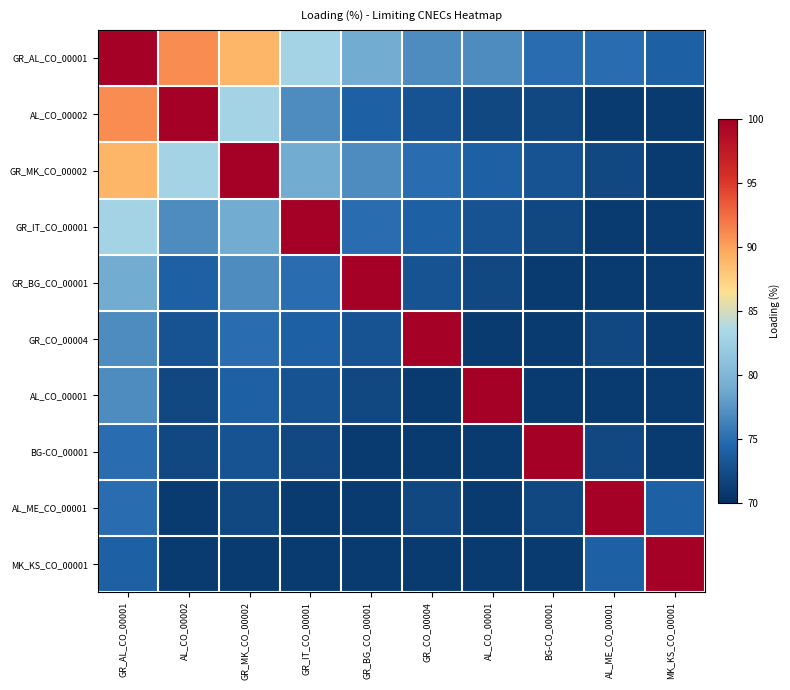

List the series in order of their peak value, lowest first.

GR_AL_CO_00001, AL_CO_00002, GR_MK_CO_00002, GR_IT_CO_00001, GR_BG_CO_00001, GR_CO_00004, AL_CO_00001, BG-CO_00001, AL_ME_CO_00001, MK_KS_CO_00001